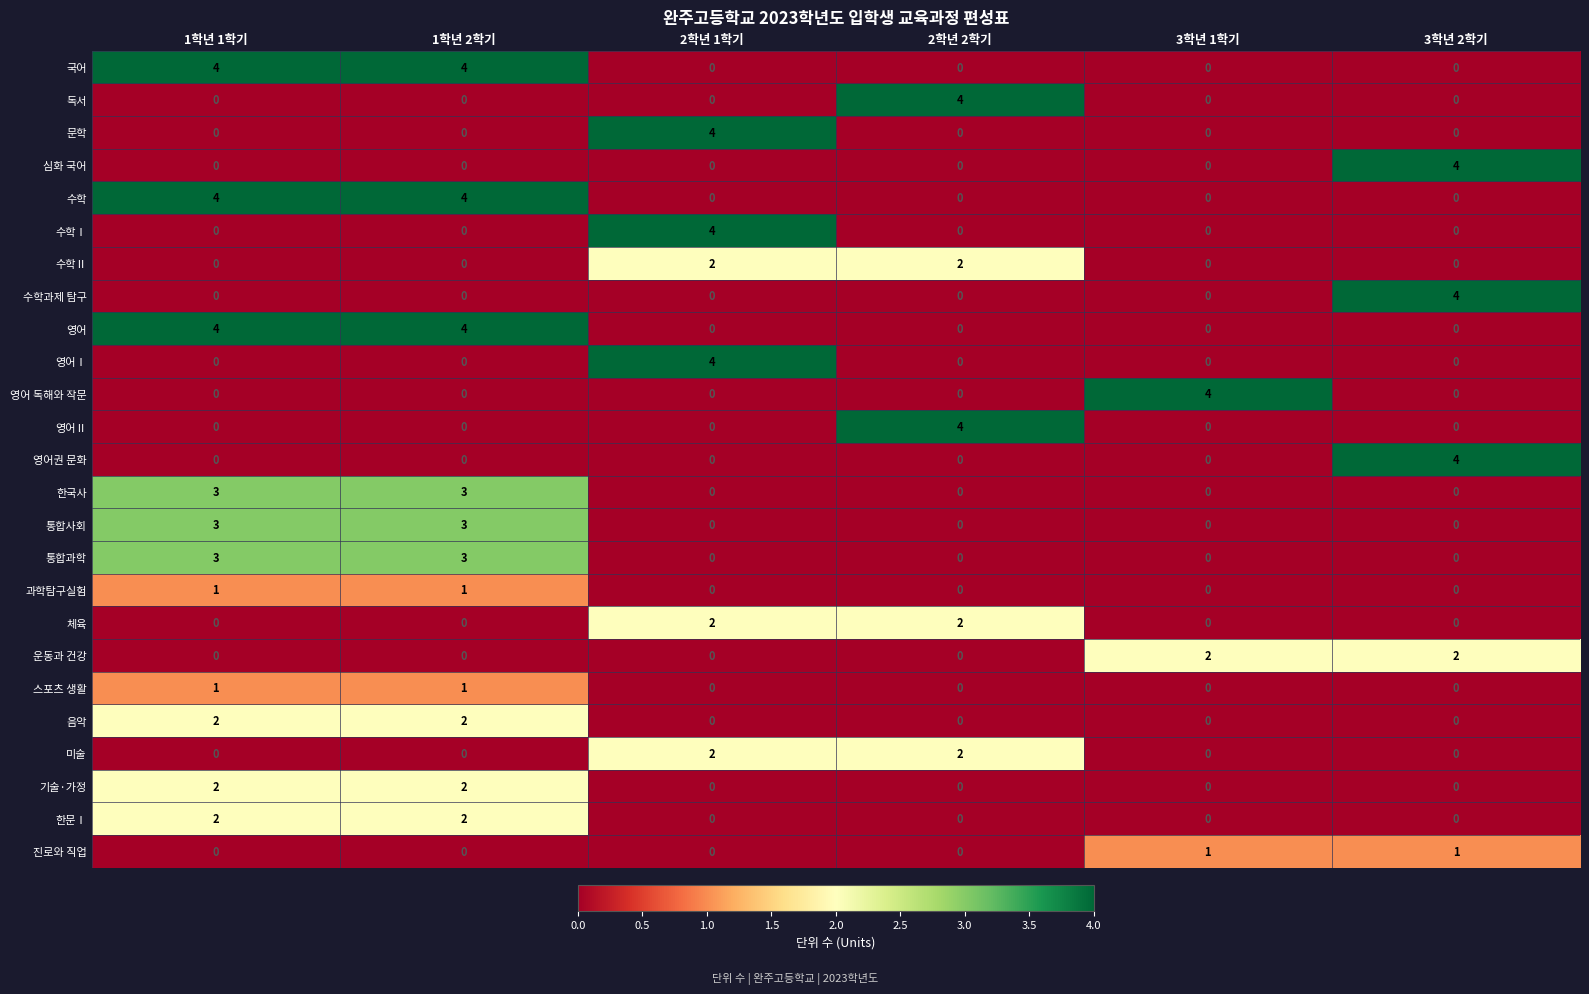

What is the difference between the 영어 독해와 작문 values at 2학년 2학기 and 3학년 1학기?

4